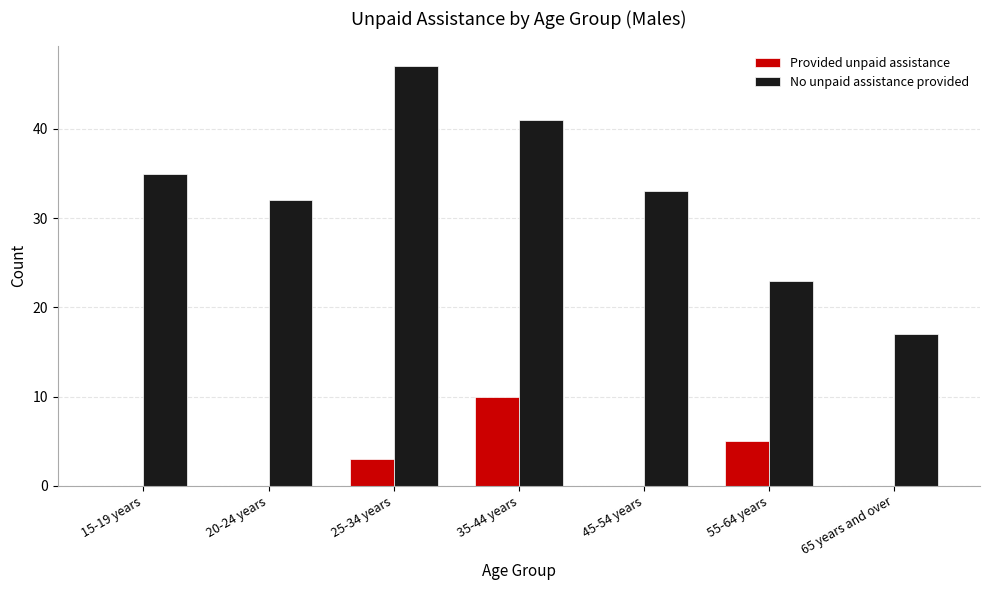

At which label does No unpaid assistance provided first exceed 33?

15-19 years